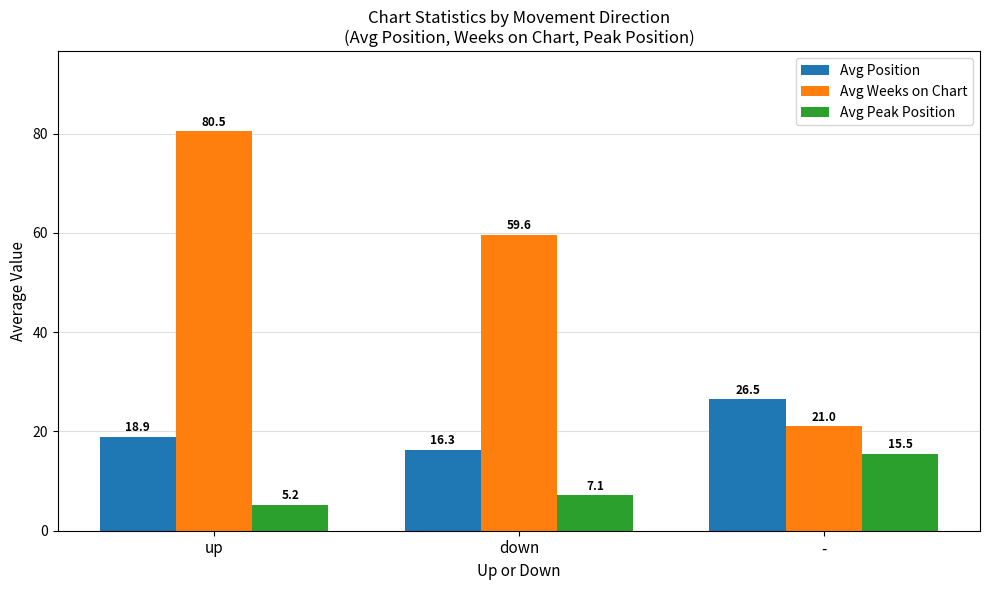

Reading right to left, transcribe all the data shown in this chart.

Avg Position: 26.5	16.3	18.9
Avg Weeks on Chart: 21.0	59.6	80.5
Avg Peak Position: 15.5	7.1	5.2